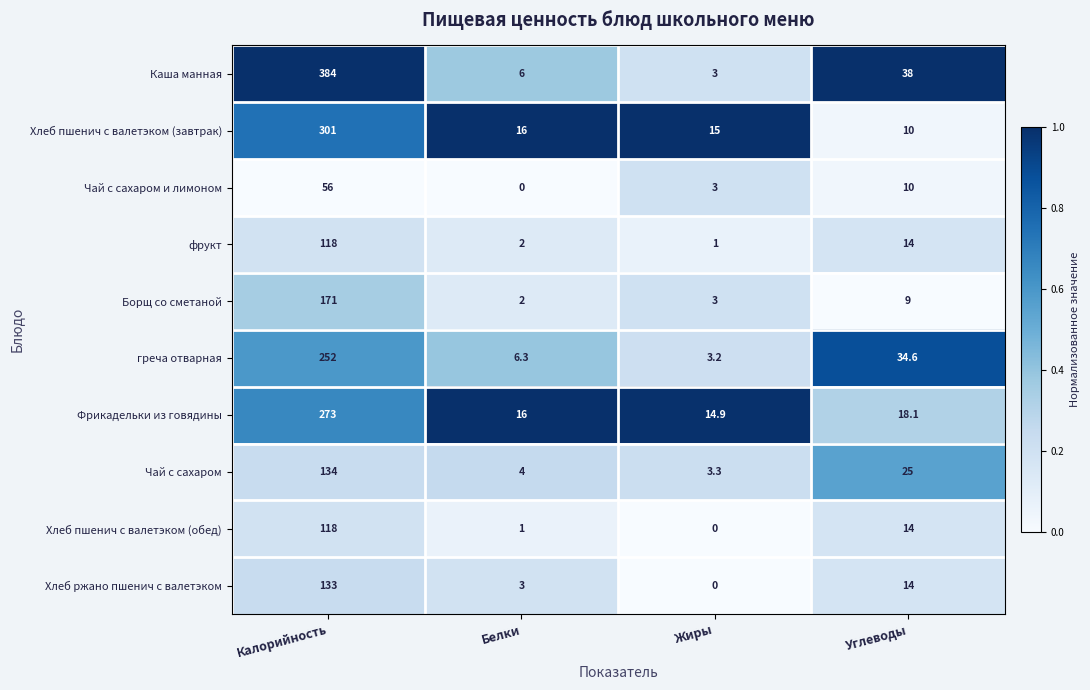

Which category has the highest value across all series?

Калорийность